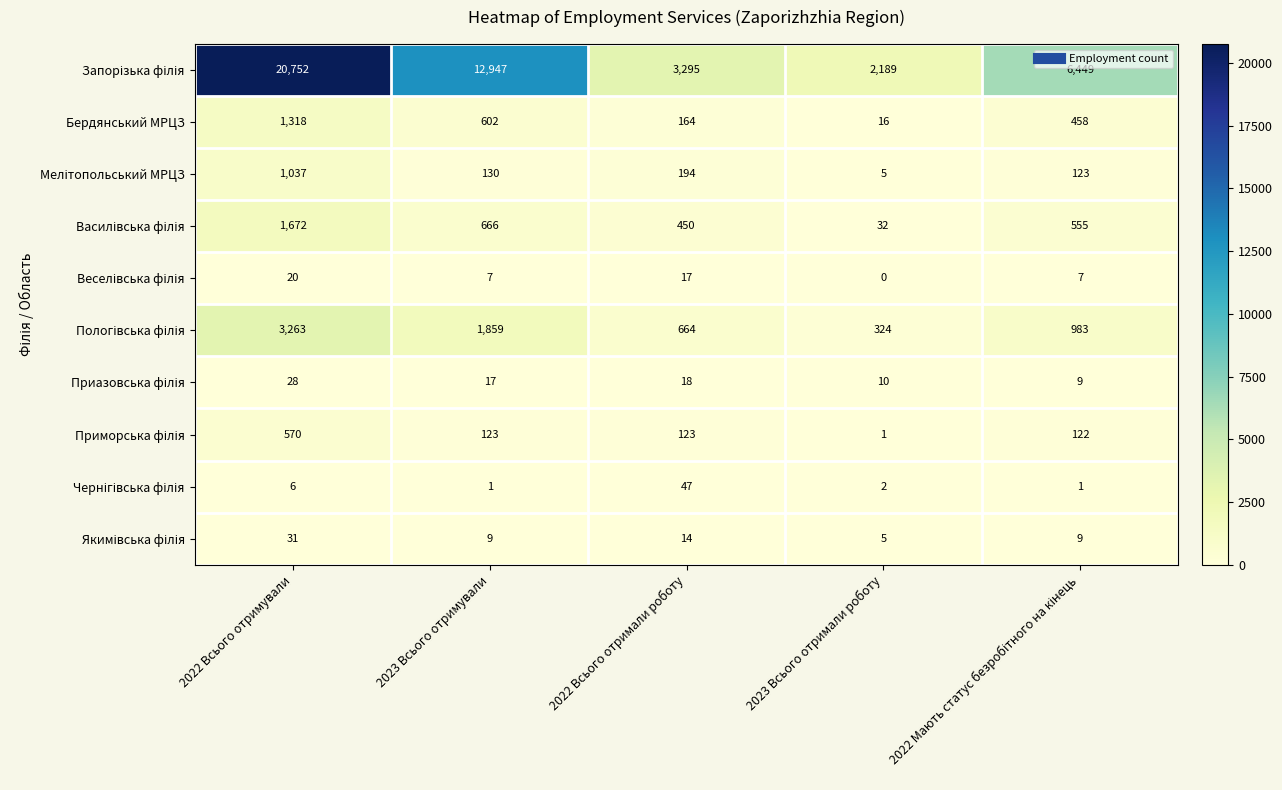

What is the difference between the highest and lowest values at 2022 Всього отримали роботу?

3281